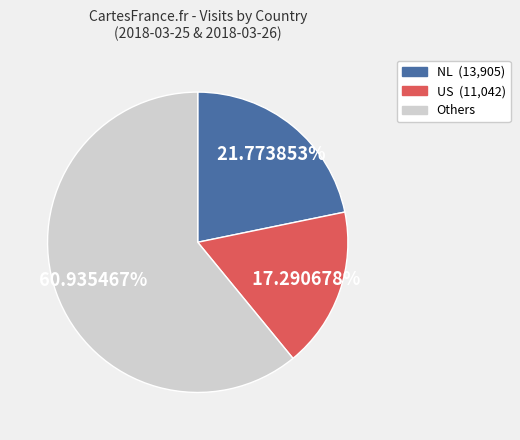

Is there any slice that represents more than half of the pie?

Yes